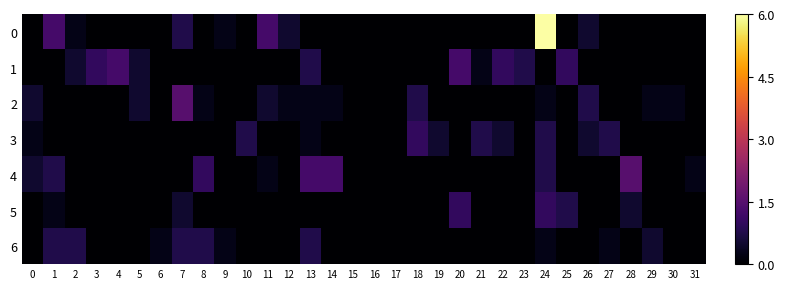

Reading left to right, transcribe all the data shown in this chart.

0: 0=0.0	1=1.2	2=0.2	3=0.0	4=0.0	5=0.0	6=0.0	7=0.8	8=0.0	9=0.2	10=0.0	11=1.2	12=0.5	13=0.0	14=0.0	15=0.0	16=0.0	17=0.0	18=0.0	19=0.0	20=0.0	21=0.0	22=0.0	23=0.0	24=6.0	25=0.0	26=0.5	27=0.0	28=0.0	29=0.0	30=0.0	31=0.0
1: 0=0.0	1=0.0	2=0.5	3=1.0	4=1.2	5=0.5	6=0.0	7=0.0	8=0.0	9=0.0	10=0.0	11=0.0	12=0.0	13=0.8	14=0.0	15=0.0	16=0.0	17=0.0	18=0.0	19=0.0	20=1.2	21=0.2	22=1.0	23=0.8	24=0.0	25=1.0	26=0.0	27=0.0	28=0.0	29=0.0	30=0.0	31=0.0
2: 0=0.5	1=0.0	2=0.0	3=0.0	4=0.0	5=0.5	6=0.0	7=1.5	8=0.2	9=0.0	10=0.0	11=0.5	12=0.2	13=0.2	14=0.2	15=0.0	16=0.0	17=0.0	18=0.8	19=0.0	20=0.0	21=0.0	22=0.0	23=0.0	24=0.2	25=0.0	26=0.8	27=0.0	28=0.0	29=0.2	30=0.2	31=0.0
3: 0=0.2	1=0.0	2=0.0	3=0.0	4=0.0	5=0.0	6=0.0	7=0.0	8=0.0	9=0.0	10=0.8	11=0.0	12=0.0	13=0.2	14=0.0	15=0.0	16=0.0	17=0.0	18=1.0	19=0.5	20=0.0	21=0.8	22=0.5	23=0.0	24=0.8	25=0.0	26=0.5	27=0.8	28=0.0	29=0.0	30=0.0	31=0.0
4: 0=0.5	1=0.8	2=0.0	3=0.0	4=0.0	5=0.0	6=0.0	7=0.0	8=1.0	9=0.0	10=0.0	11=0.2	12=0.0	13=1.2	14=1.2	15=0.0	16=0.0	17=0.0	18=0.0	19=0.0	20=0.0	21=0.0	22=0.0	23=0.0	24=0.8	25=0.0	26=0.0	27=0.0	28=1.5	29=0.0	30=0.0	31=0.2
5: 0=0.0	1=0.2	2=0.0	3=0.0	4=0.0	5=0.0	6=0.0	7=0.5	8=0.0	9=0.0	10=0.0	11=0.0	12=0.0	13=0.0	14=0.0	15=0.0	16=0.0	17=0.0	18=0.0	19=0.0	20=1.0	21=0.0	22=0.0	23=0.0	24=1.0	25=0.8	26=0.0	27=0.0	28=0.5	29=0.0	30=0.0	31=0.0
6: 0=0.0	1=0.8	2=0.8	3=0.0	4=0.0	5=0.0	6=0.2	7=0.8	8=0.8	9=0.2	10=0.0	11=0.0	12=0.0	13=0.8	14=0.0	15=0.0	16=0.0	17=0.0	18=0.0	19=0.0	20=0.0	21=0.0	22=0.0	23=0.0	24=0.2	25=0.0	26=0.0	27=0.2	28=0.0	29=0.5	30=0.0	31=0.0